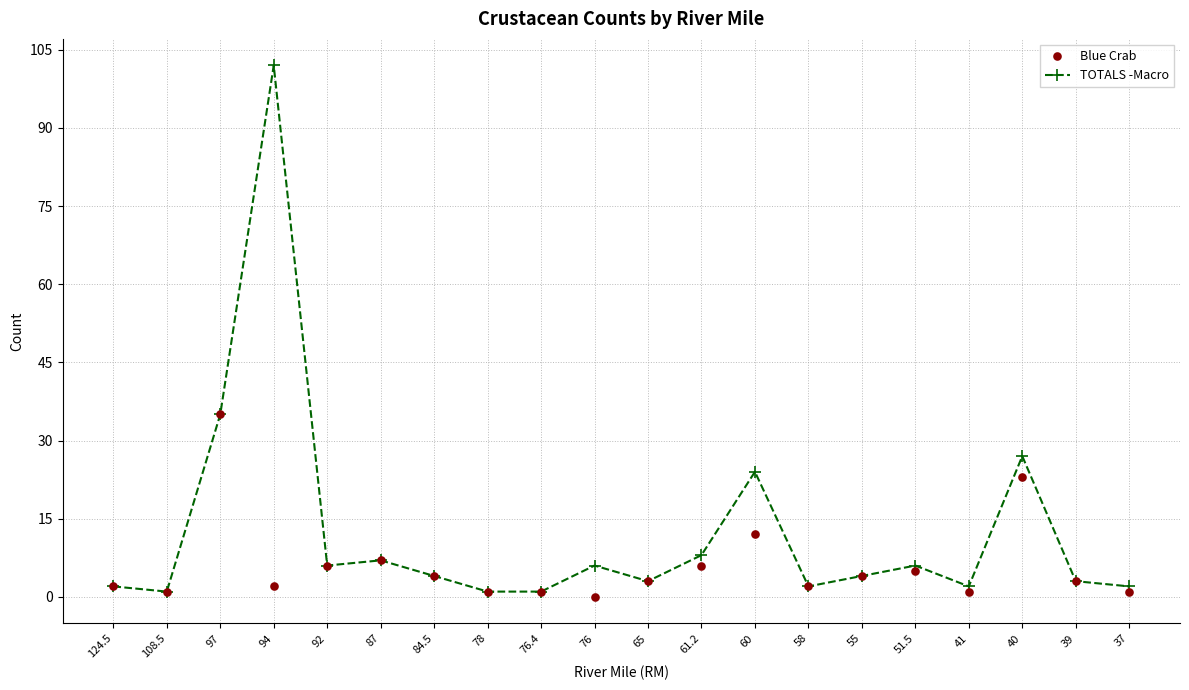

What is the label of the 10th point from the left?

76